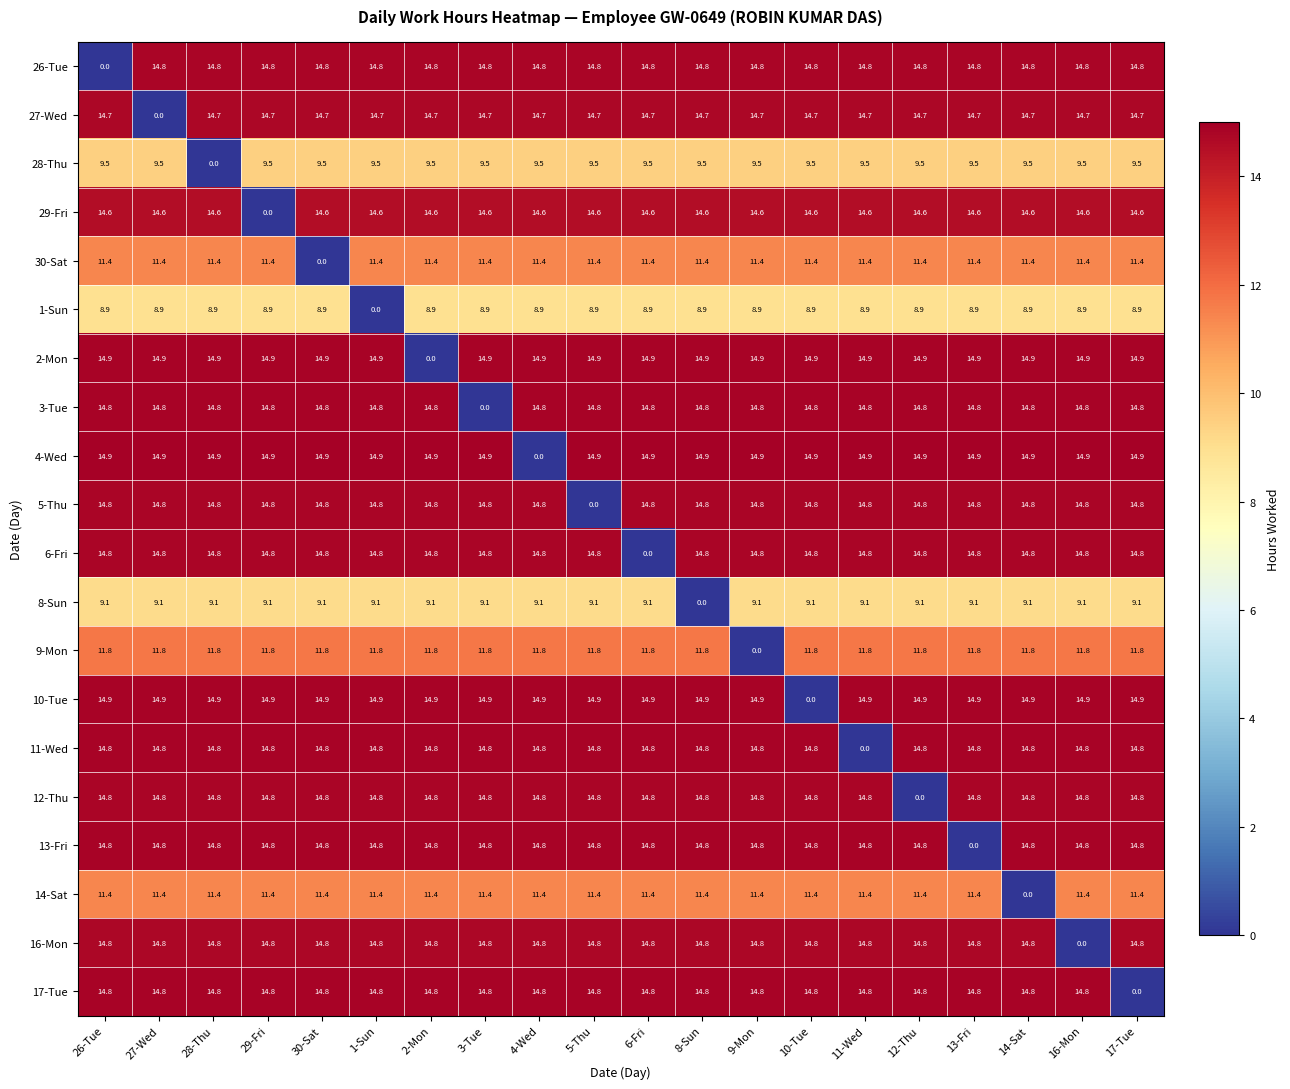

Which category has the lowest value in the 29-Fri series?

29-Fri